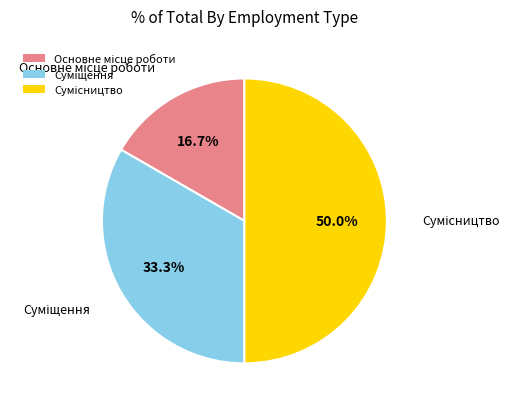

Is there a majority slice in this chart?

No